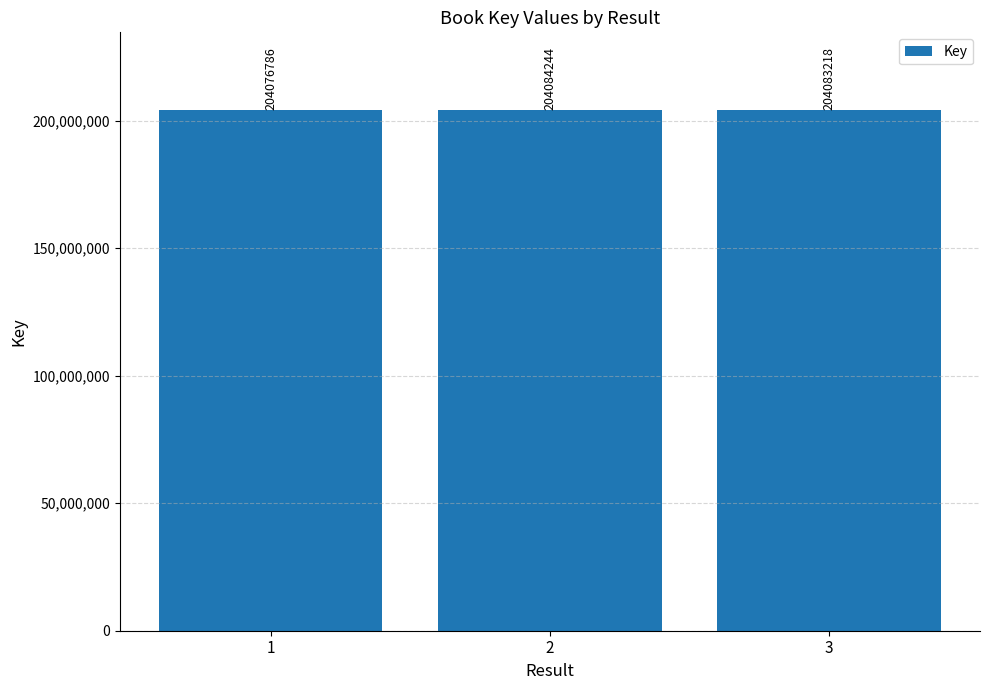

At which category does the chart reach its minimum across all series?

1